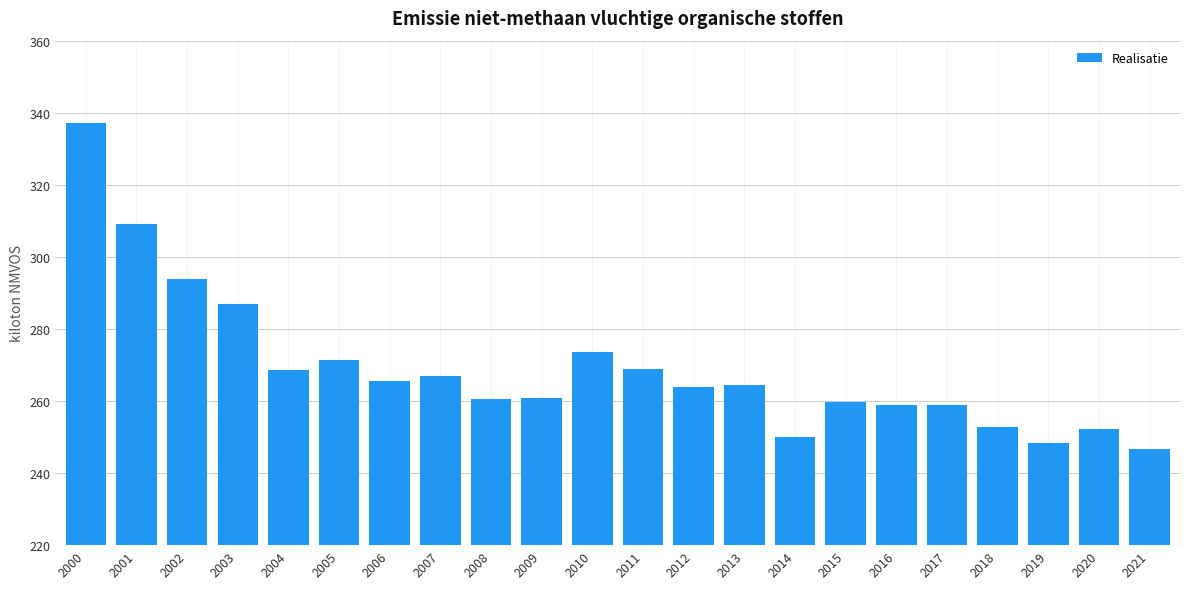

Which label corresponds to the largest value in the chart?

2000